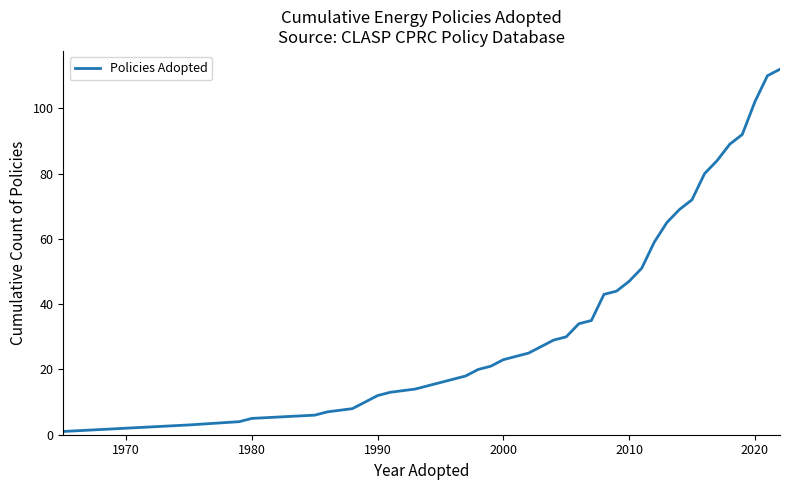

What is the difference between the maximum and minimum values?

111